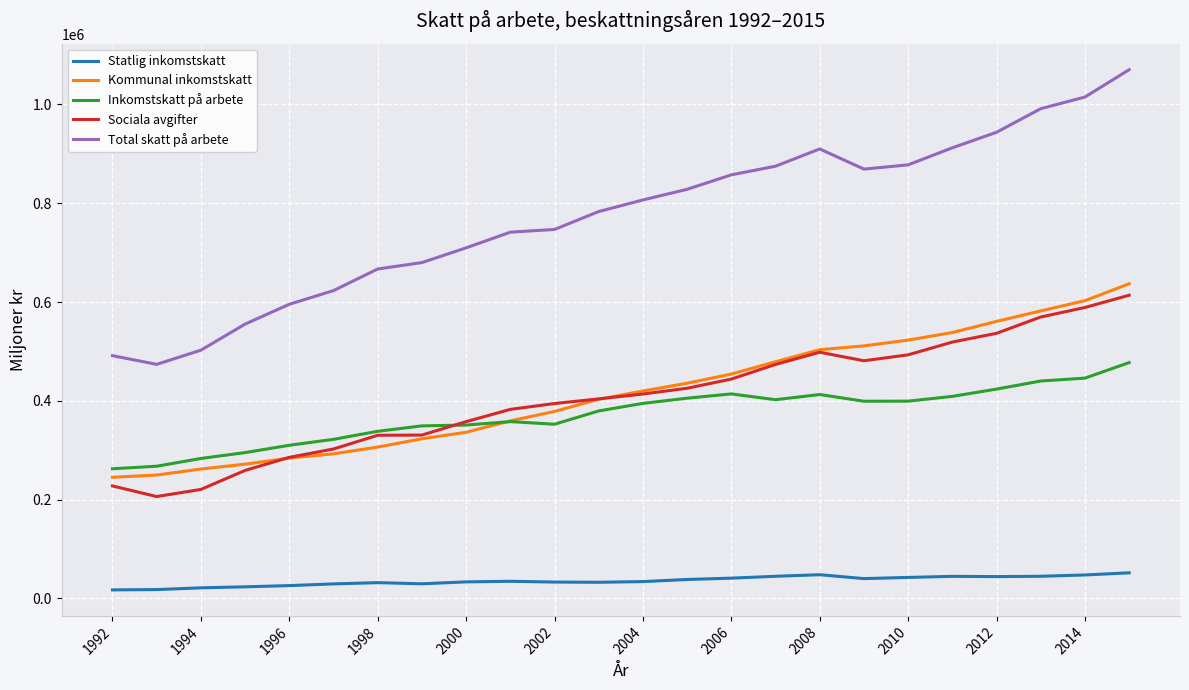

True or false: Statlig inkomstskatt and Total skatt på arbete cross at least once.

False